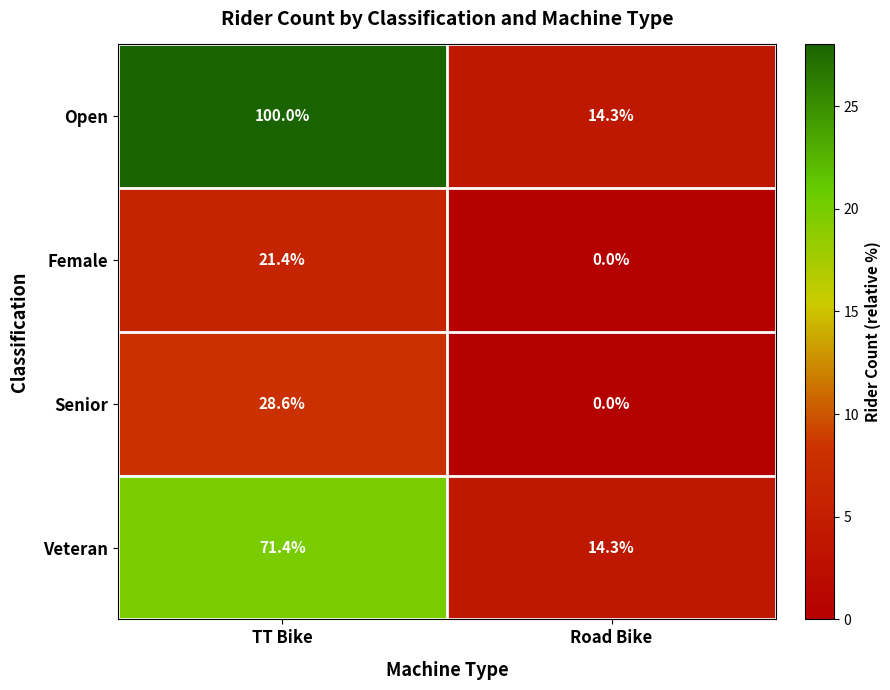

Between TT Bike and Road Bike, which series saw the biggest shift?

Open